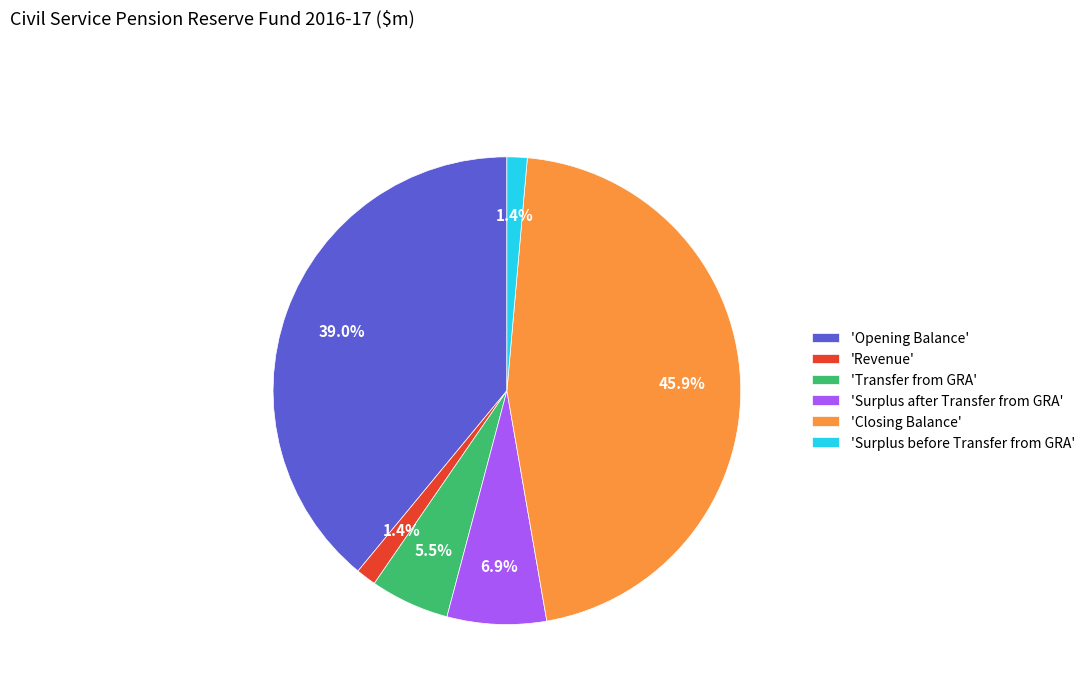

What percentage do 'Surplus before Transfer from GRA' and 'Transfer from GRA' together represent?

6.9%